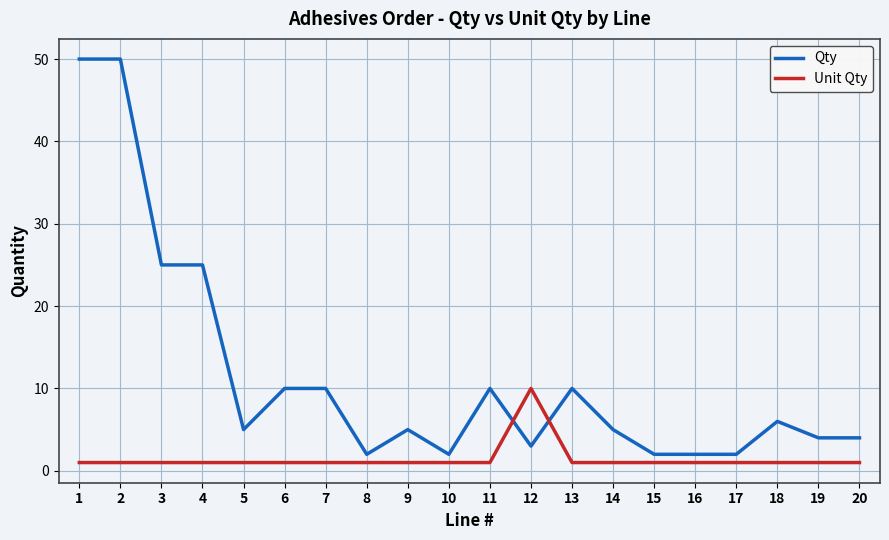

What is the difference between the second highest and minimum values in the Qty series?

48